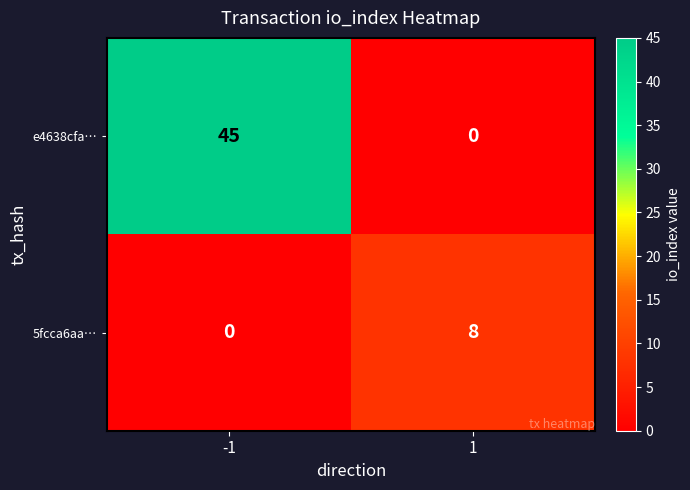

What is the sum of all e4638cfa… values?

45